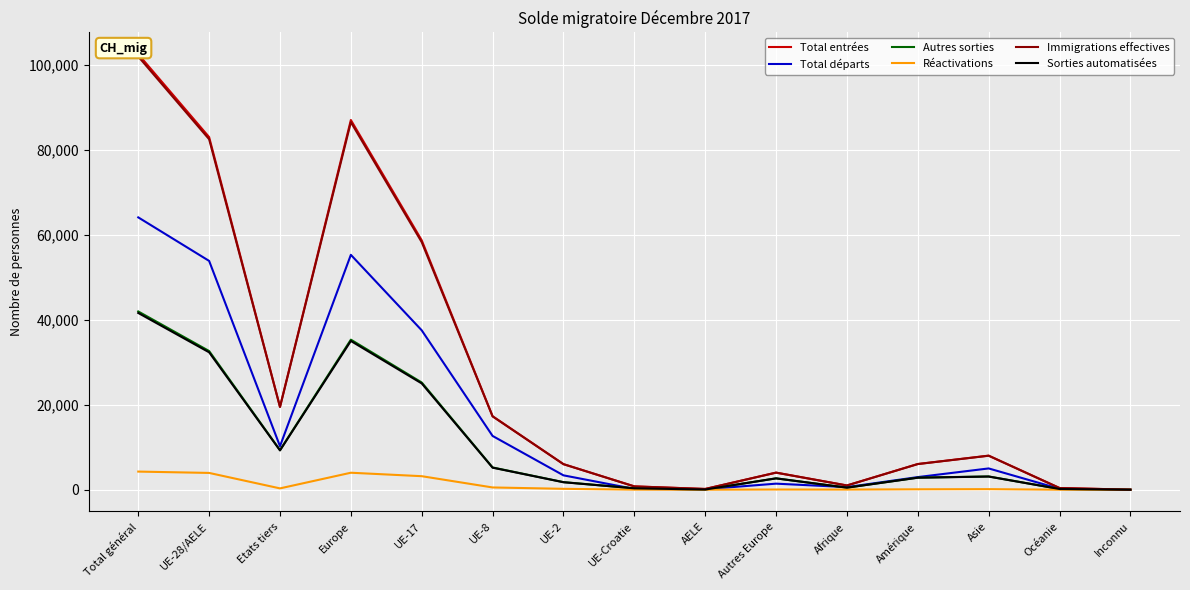

What is the spread (max minus min) of values at UE-17?

55506